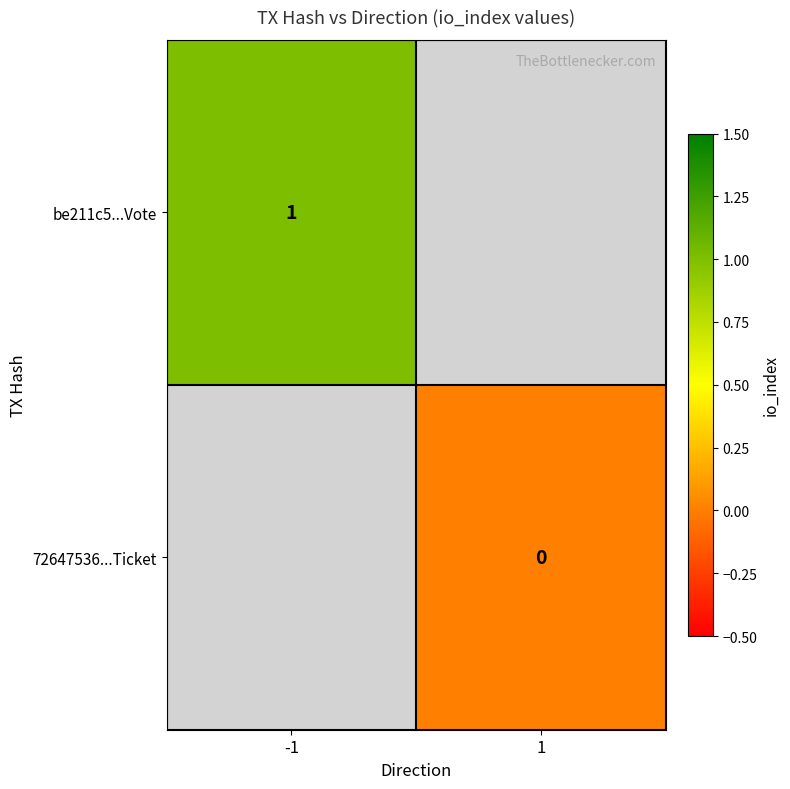

The be211c5...Vote series shows 1 at -1. True or false?

True